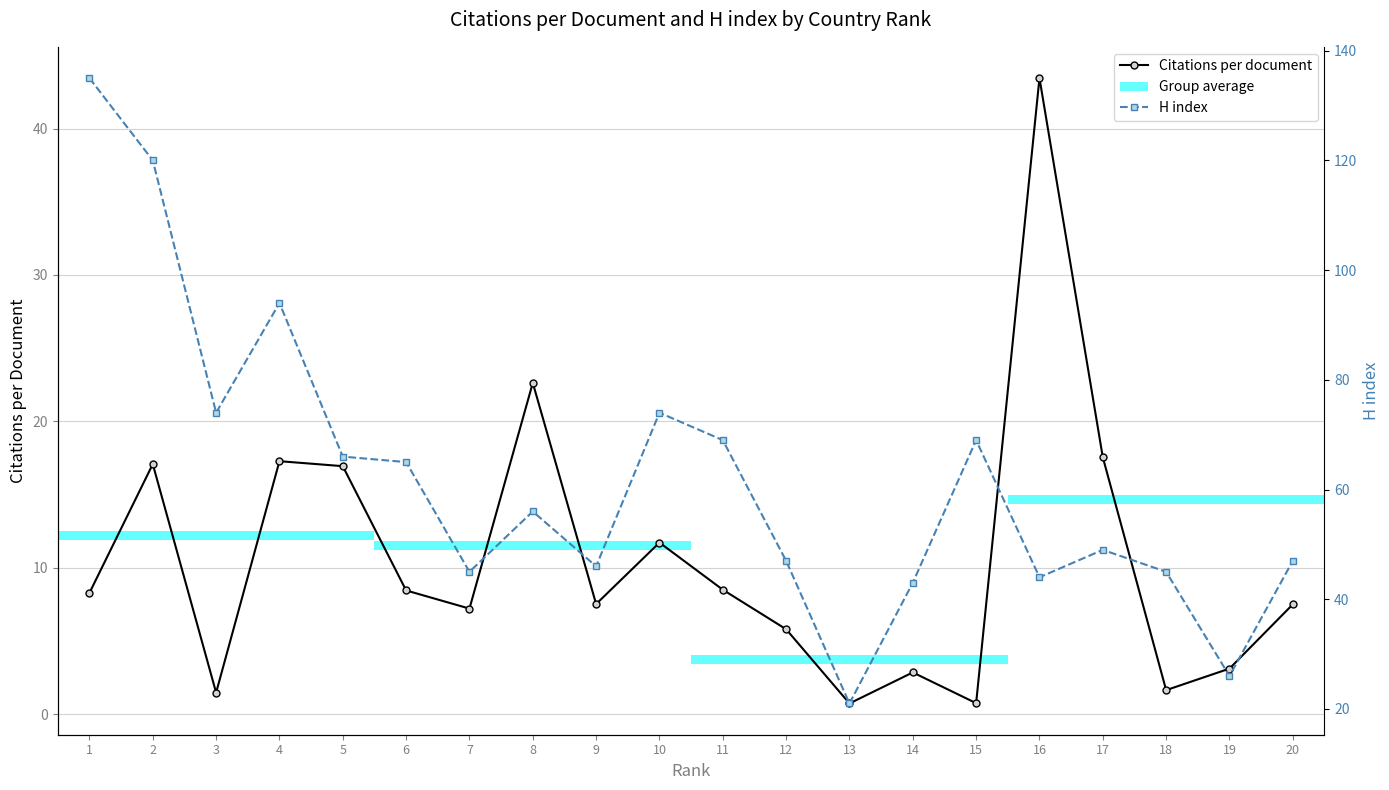

Read the Citations per document value at 3.

1.5